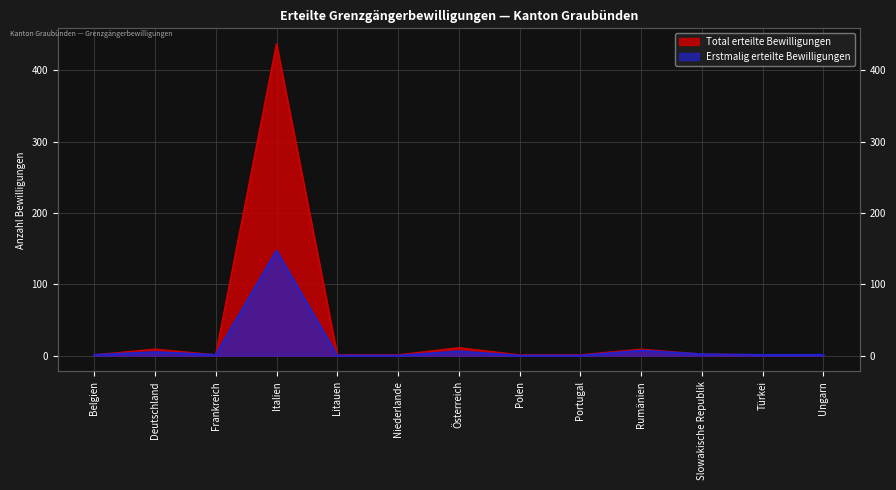

Read the Erstmalig erteilte Bewilligungen value at Frankreich.

1